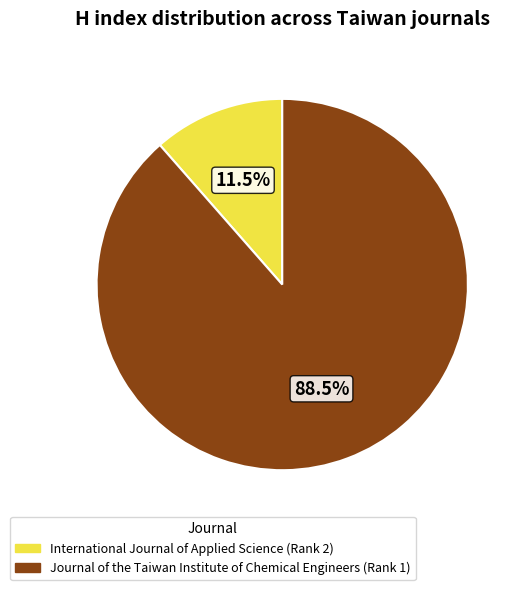

What is the largest slice in the pie chart?

Journal of the Taiwan Institute of Chemical Engineers (Rank 1)